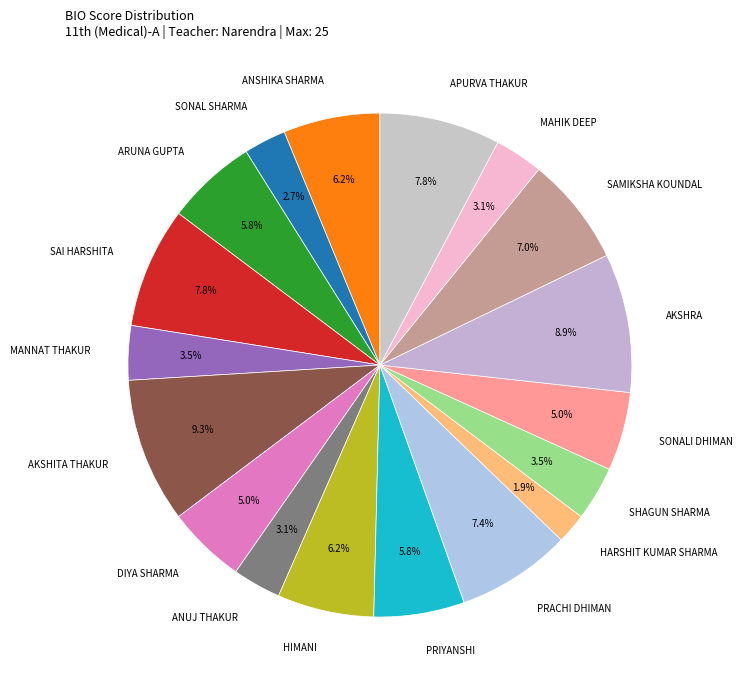

Does PRIYANSHI account for over 50% of the chart?

No